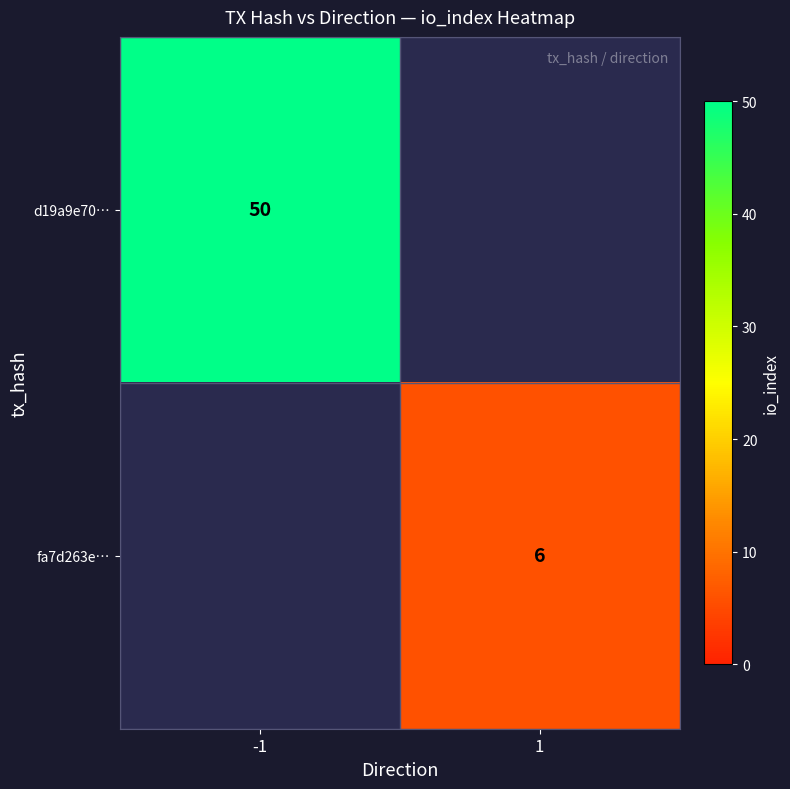

Is it true that d19a9e70… equals 50 at -1?

True